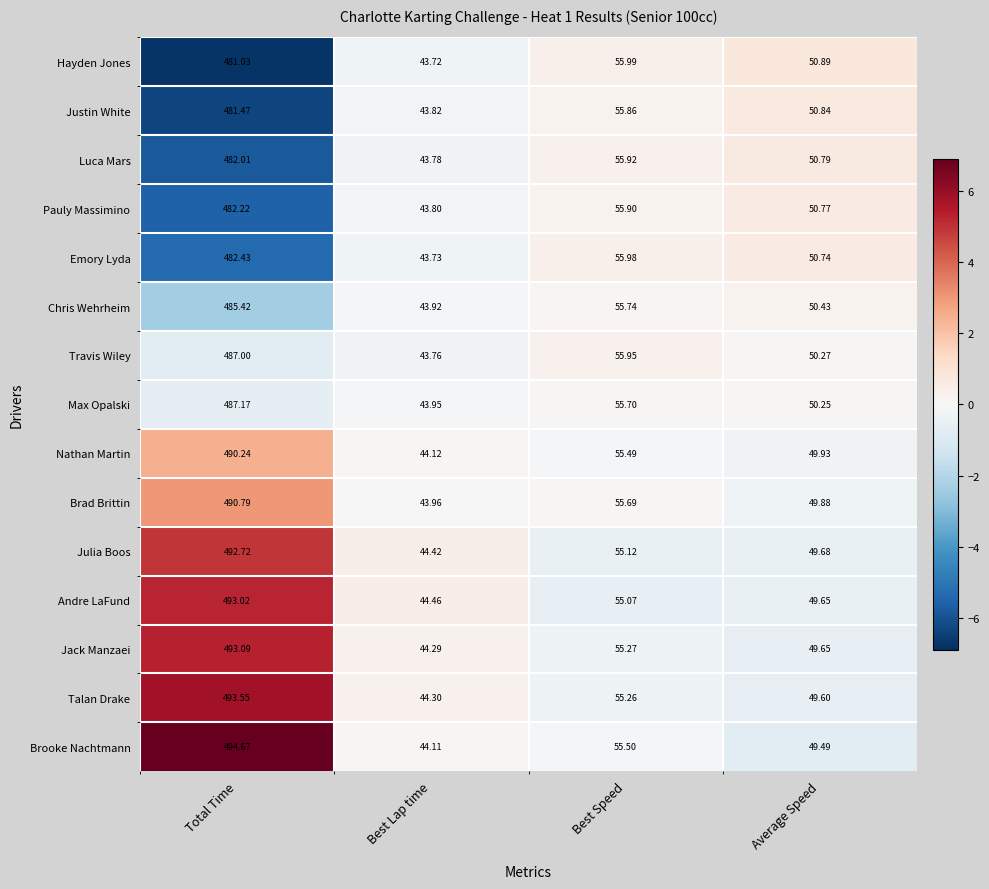

Where is Brooke Nachtmann nearest to the value 269?

Best Speed